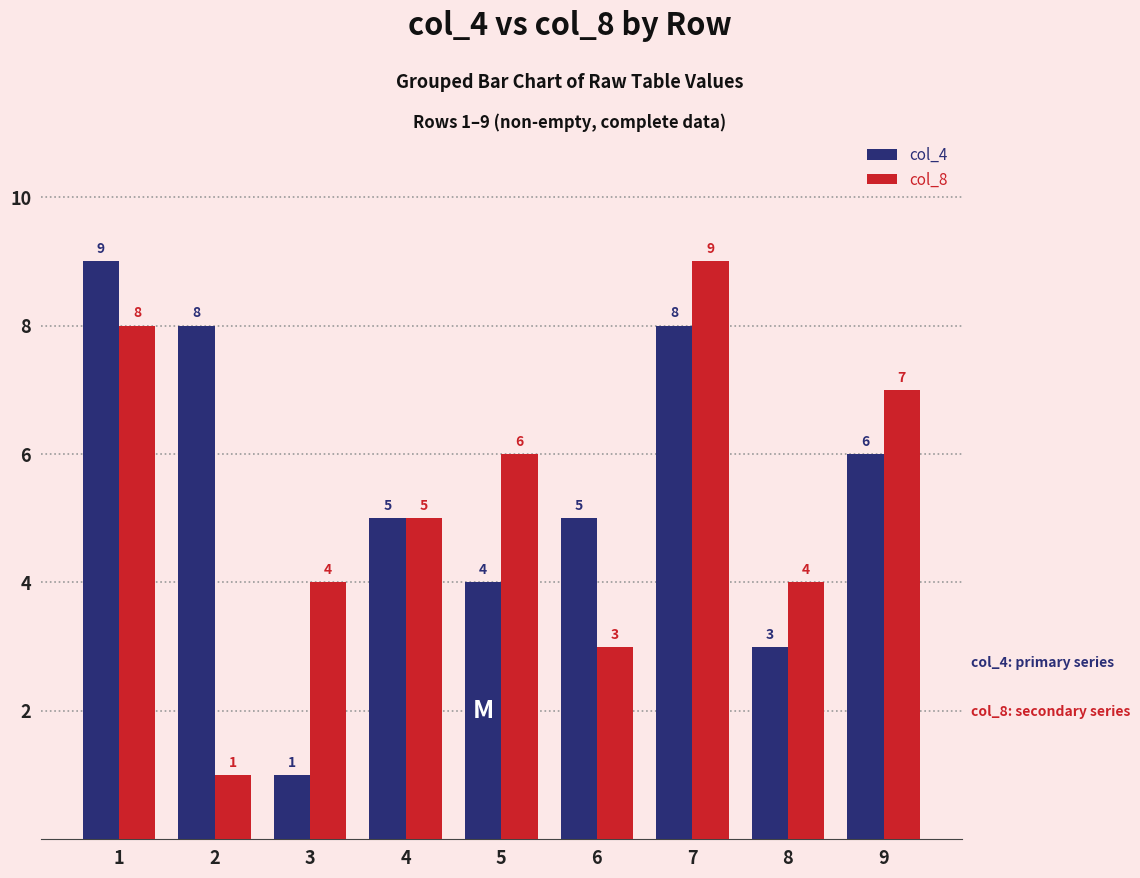

What value does the col_4 series have at 3?

1